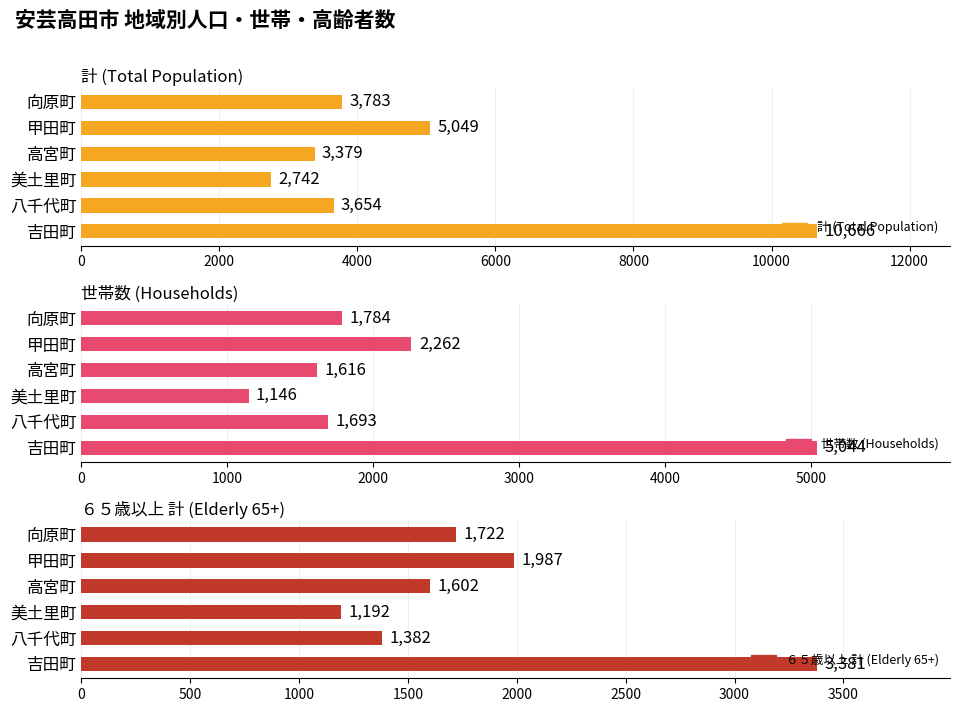

What are all the series names shown in the legend?

計 (Total Population), 世帯数 (Households), ６５歳以上 計 (Elderly 65+)